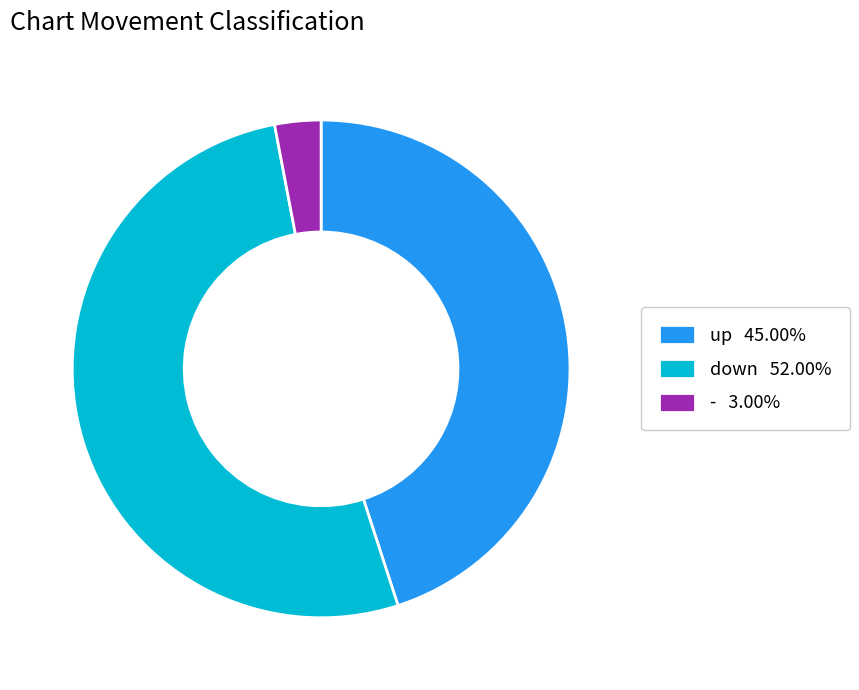

Which category has the biggest portion of the pie?

down